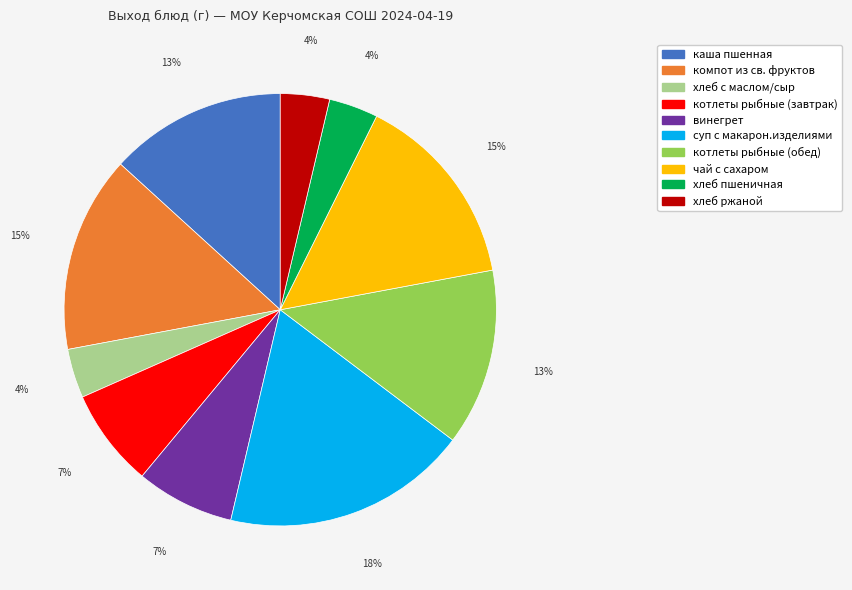

Count the number of slices in the pie.

10